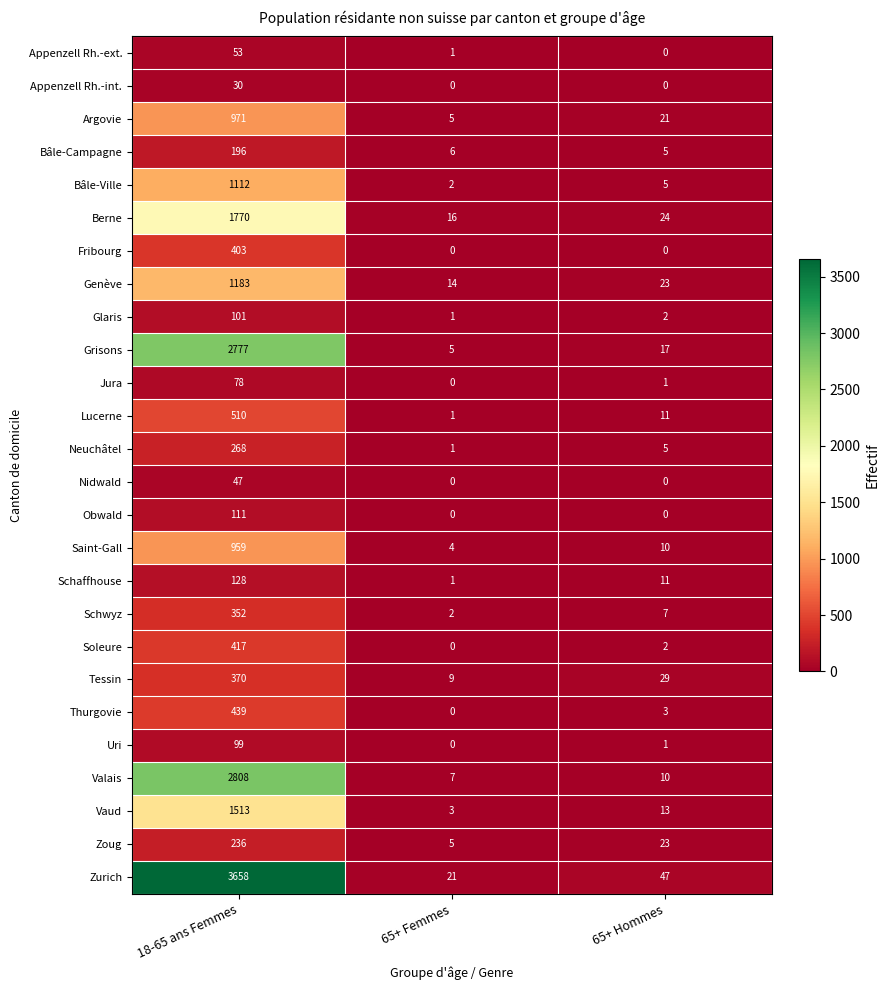

What is the sum of all Vaud values?

1529